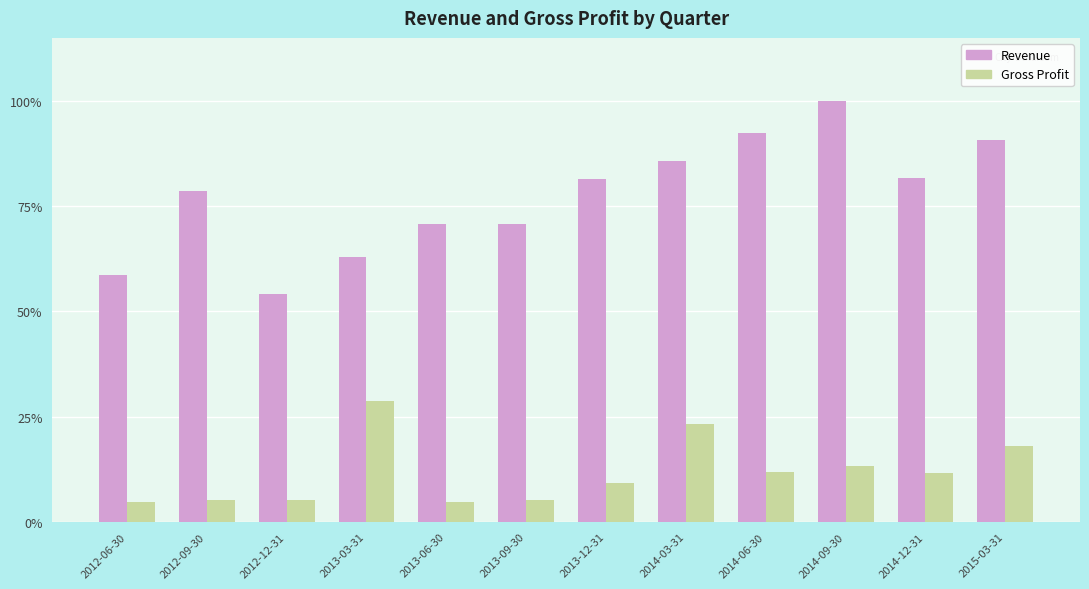

What is the label of the 10th bar from the right?

2012-12-31